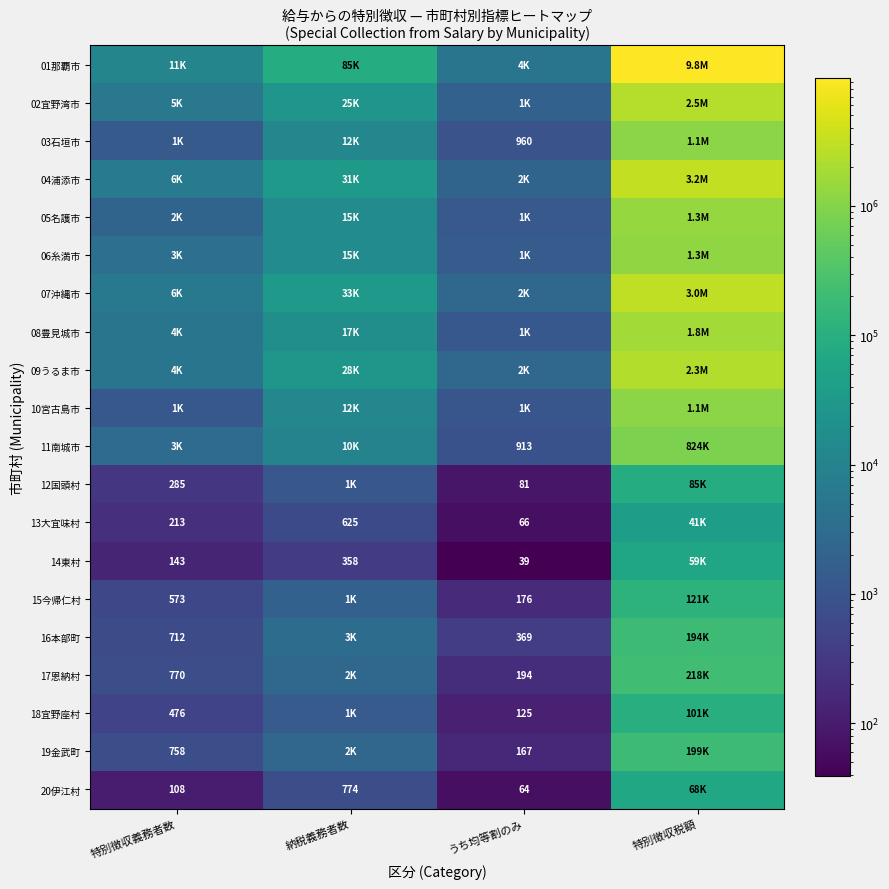

Is the value of 14東村 at うち均等割のみ greater than the value of 17恩納村 at 特別徴収義務者数?

No